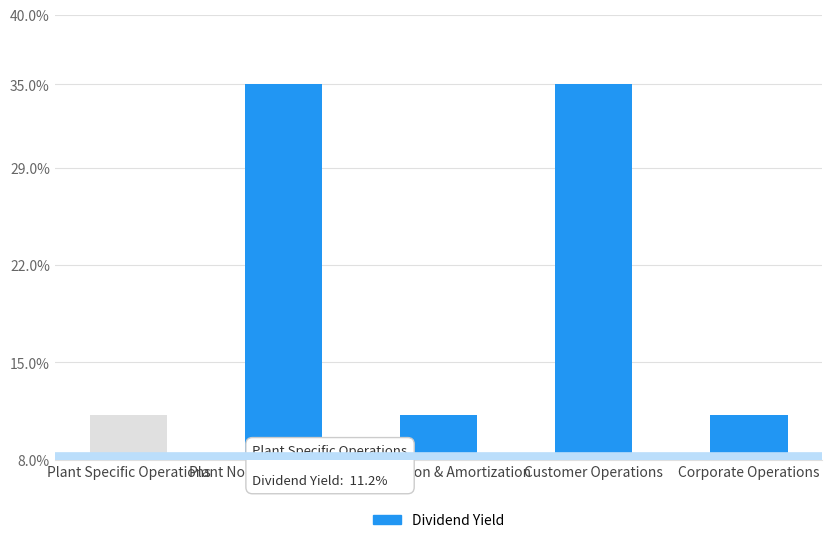

Which has a higher value, Depreciation & Amortization or Plant Nonspecific Operations?

Plant Nonspecific Operations